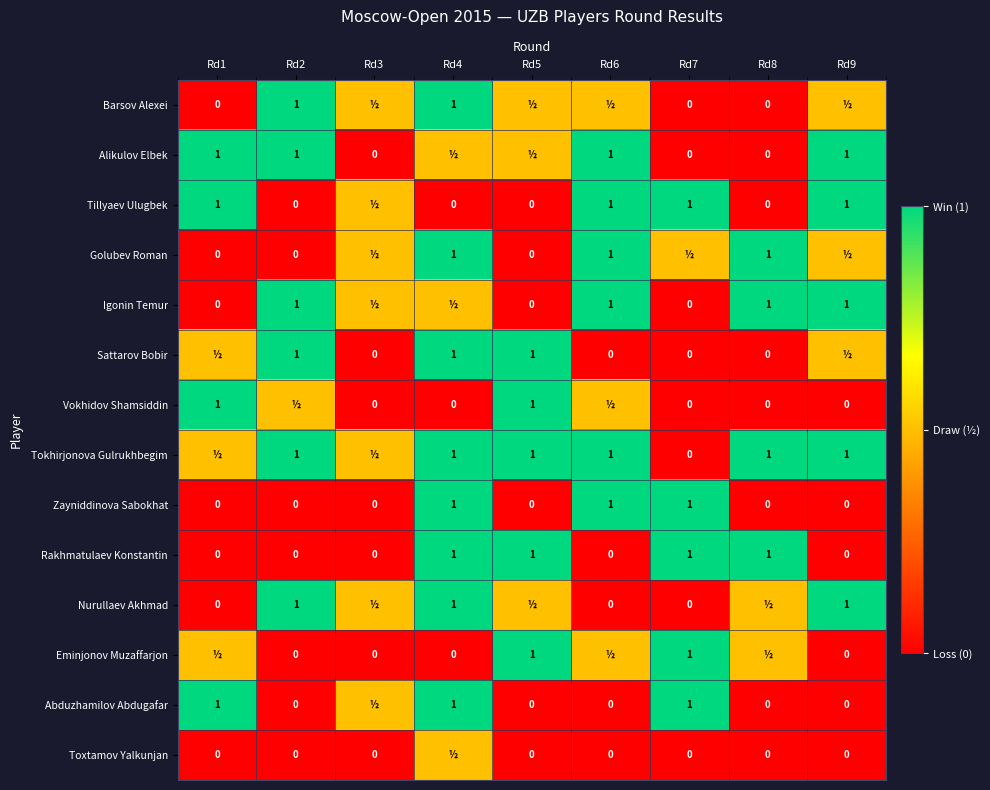

Is the value of Tokhirjonova Gulrukhbegim at Rd7 greater than the value of Barsov Alexei at Rd4?

No